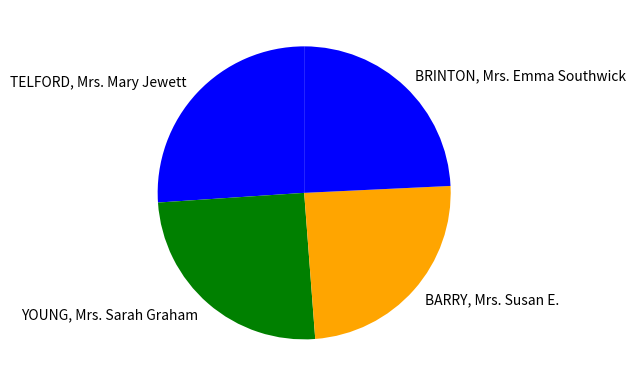

Is it true that YOUNG, Mrs. Sarah Graham is 25% of the pie?

True